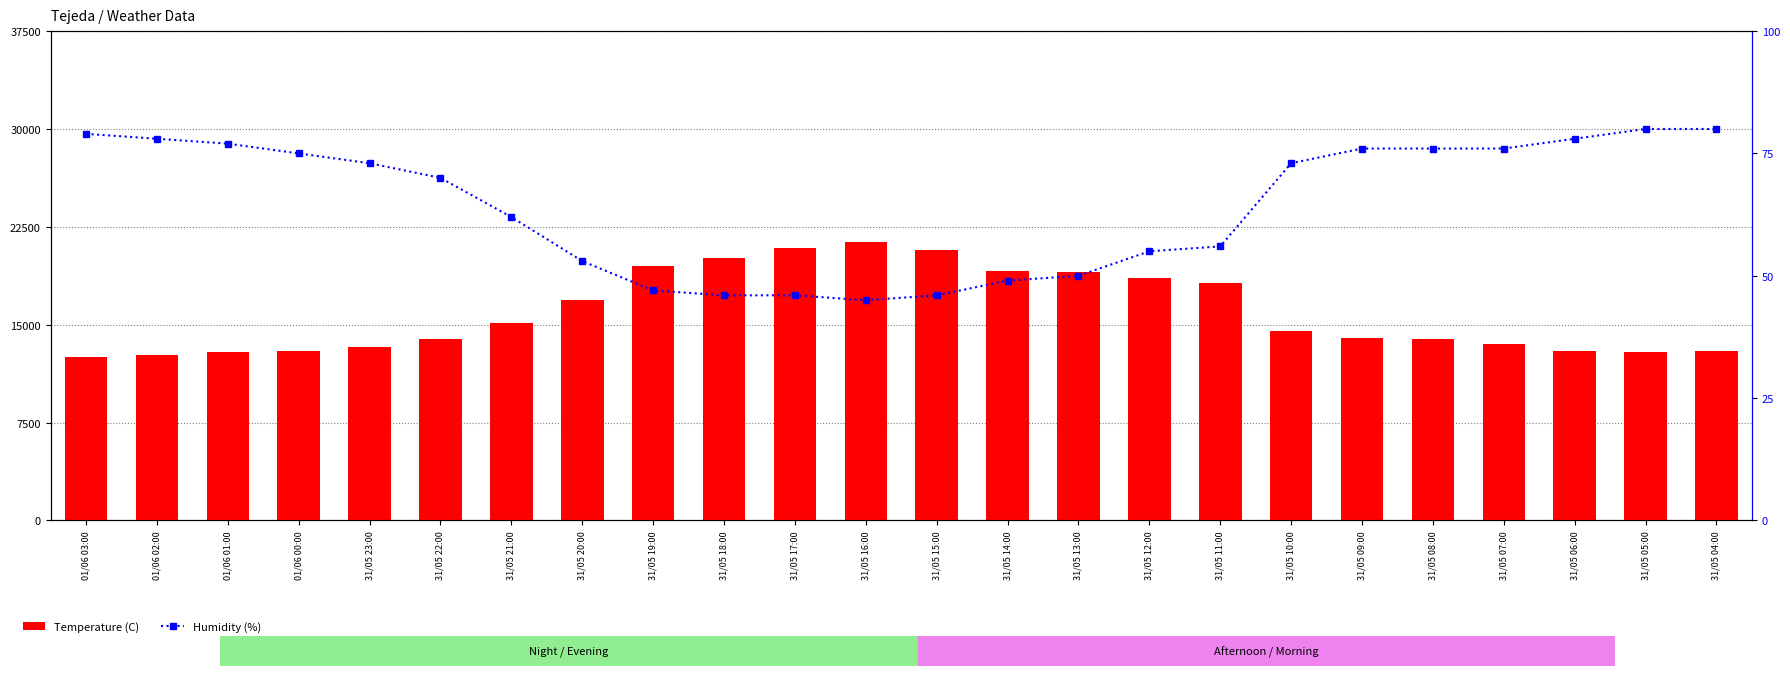

What is the value of the Temperature (C) bar at the 19th from the left?

14.0